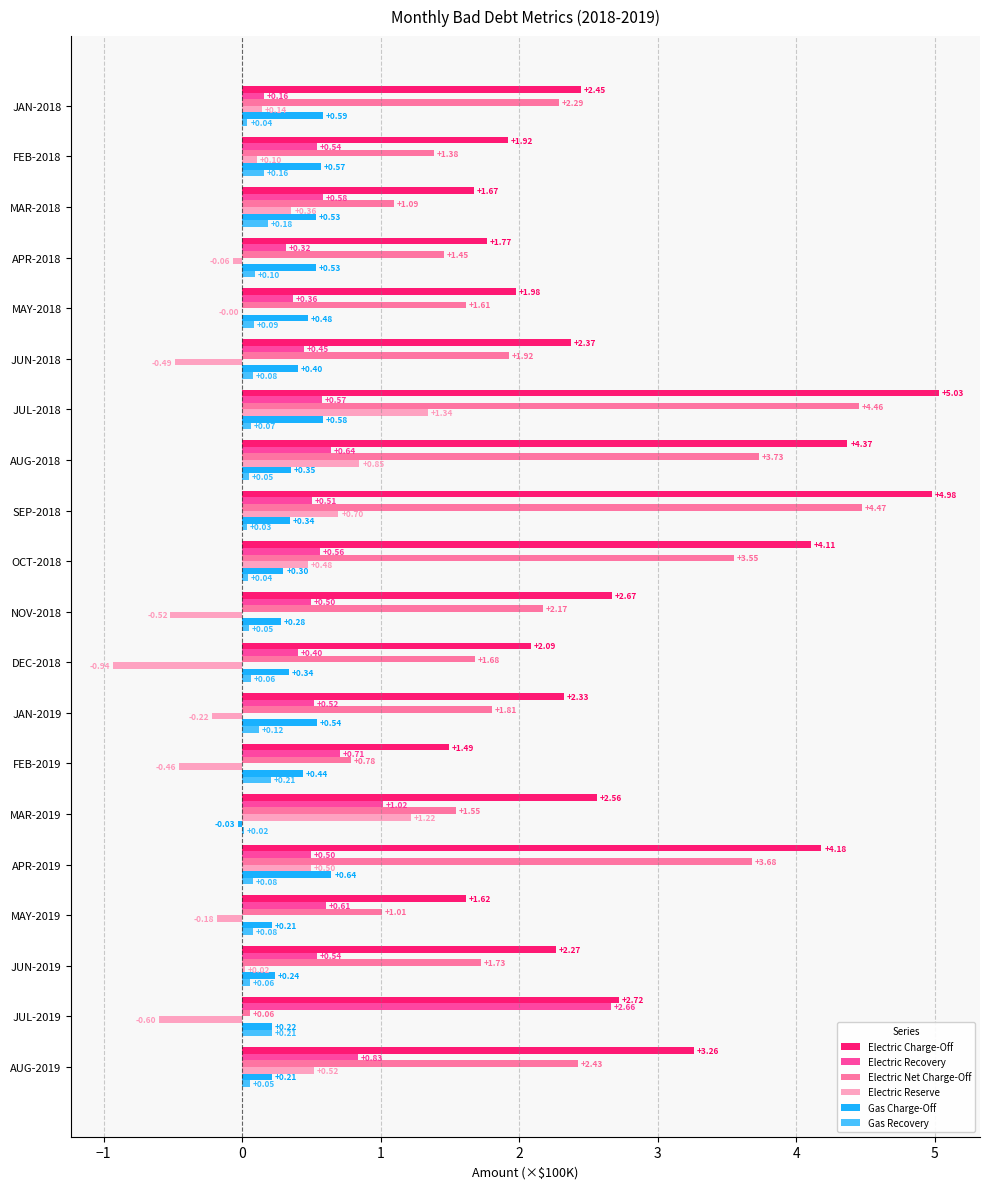

Which category has the highest value in the Electric Net Charge-Off series?

SEP-2018